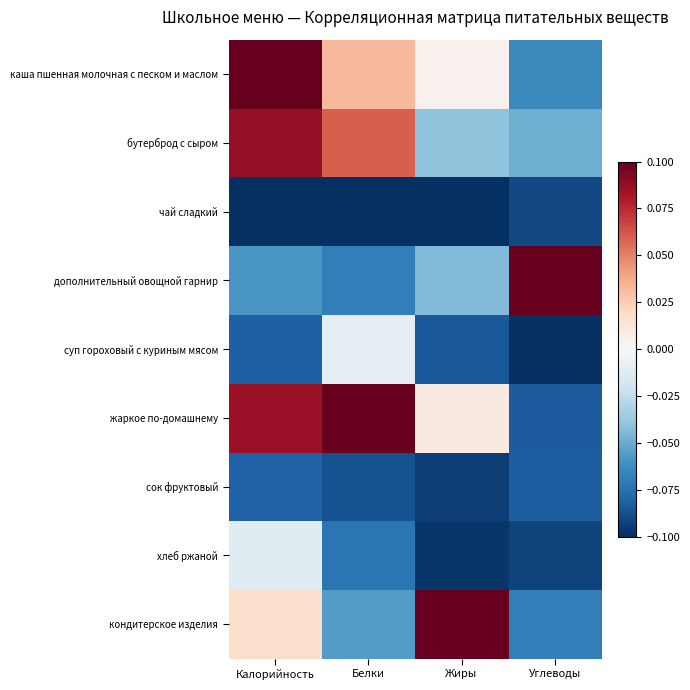

What is the total value across all series at Белки?

-0.2